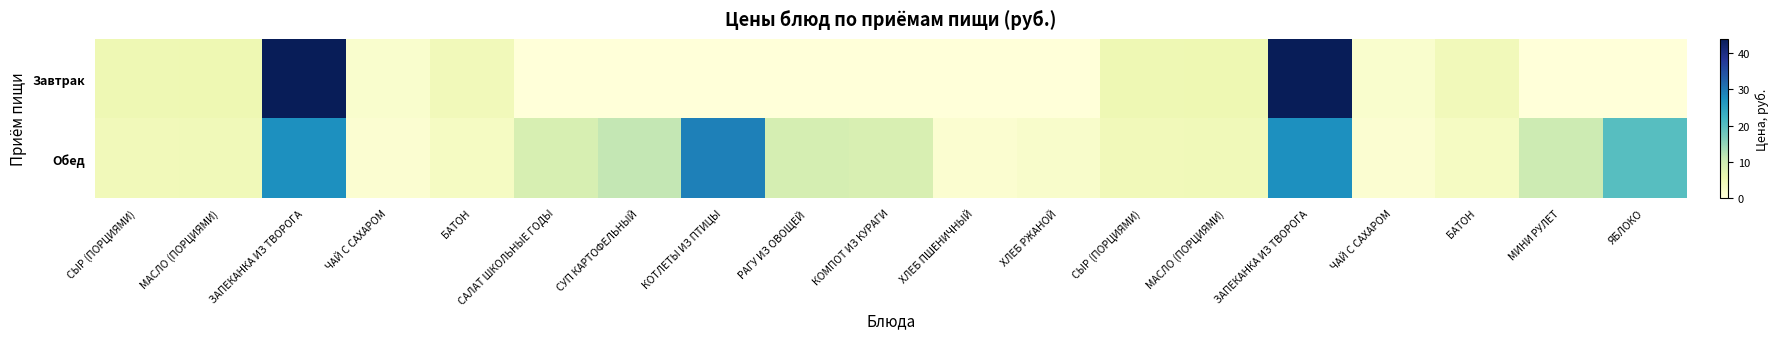

Reading left to right, extract all data points from this chart.

Завтрак: СЫР (ПОРЦИЯМИ)=5.0	МАСЛО (ПОРЦИЯМИ)=5.2	ЗАПЕКАНКА ИЗ ТВОРОГА=43.9	ЧАЙ С САХАРОМ=1.7	БАТОН=4.2	САЛАТ ШКОЛЬНЫЕ ГОДЫ=0.0	СУП КАРТОФЕЛЬНЫЙ=0.0	КОТЛЕТЫ ИЗ ПТИЦЫ=0.0	РАГУ ИЗ ОВОЩЕЙ=0.0	КОМПОТ ИЗ КУРАГИ=0.0	ХЛЕБ ПШЕНИЧНЫЙ=0.0	ХЛЕБ РЖАНОЙ=0.0	СЫР (ПОРЦИЯМИ)=5.0	МАСЛО (ПОРЦИЯМИ)=5.2	ЗАПЕКАНКА ИЗ ТВОРОГА=43.9	ЧАЙ С САХАРОМ=1.7	БАТОН=4.2	МИНИ РУЛЕТ=0.0	ЯБЛОКО=0.0
Обед: СЫР (ПОРЦИЯМИ)=4.2	МАСЛО (ПОРЦИЯМИ)=4.3	ЗАПЕКАНКА ИЗ ТВОРОГА=27.4	ЧАЙ С САХАРОМ=1.1	БАТОН=3.0	САЛАТ ШКОЛЬНЫЕ ГОДЫ=8.7	СУП КАРТОФЕЛЬНЫЙ=11.2	КОТЛЕТЫ ИЗ ПТИЦЫ=29.3	РАГУ ИЗ ОВОЩЕЙ=9.0	КОМПОТ ИЗ КУРАГИ=8.5	ХЛЕБ ПШЕНИЧНЫЙ=1.3	ХЛЕБ РЖАНОЙ=1.9	СЫР (ПОРЦИЯМИ)=4.2	МАСЛО (ПОРЦИЯМИ)=4.3	ЗАПЕКАНКА ИЗ ТВОРОГА=27.4	ЧАЙ С САХАРОМ=1.1	БАТОН=3.0	МИНИ РУЛЕТ=10.0	ЯБЛОКО=20.0